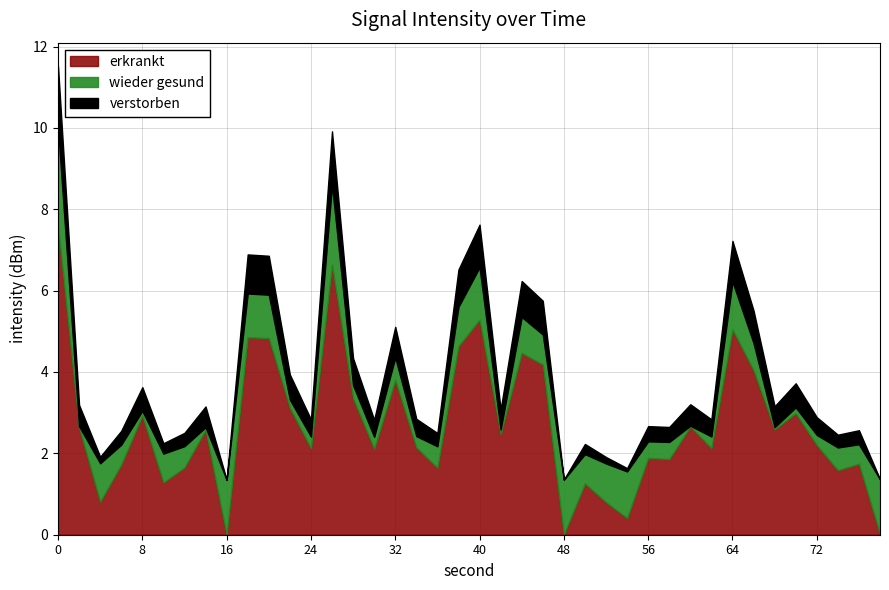

What is the highest value of the erkrankt series?

7.6